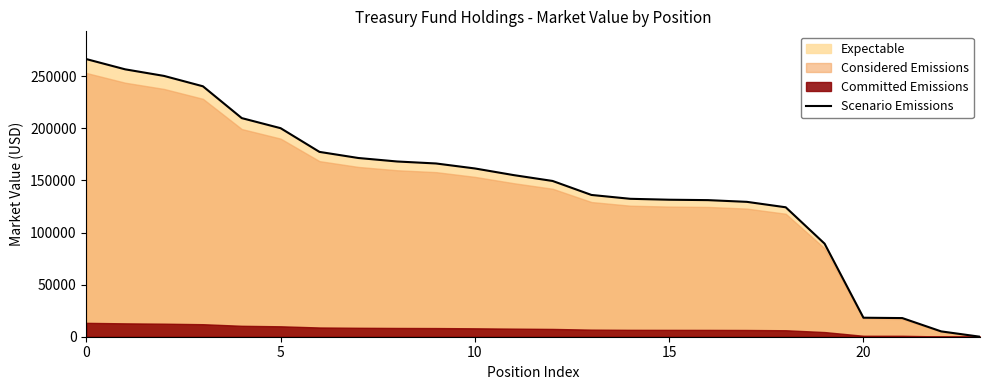

At which category does the chart reach its minimum across all series?

23